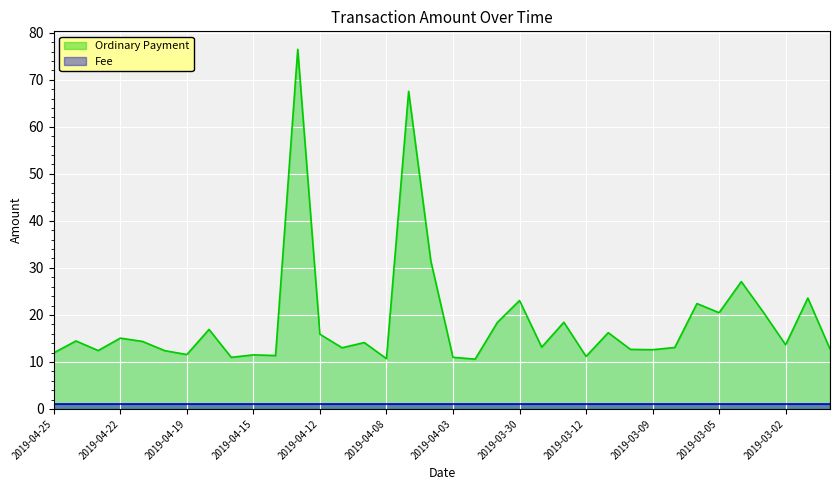

What is the change in value from 2019-04-23 to 2019-04-18?

+4.5